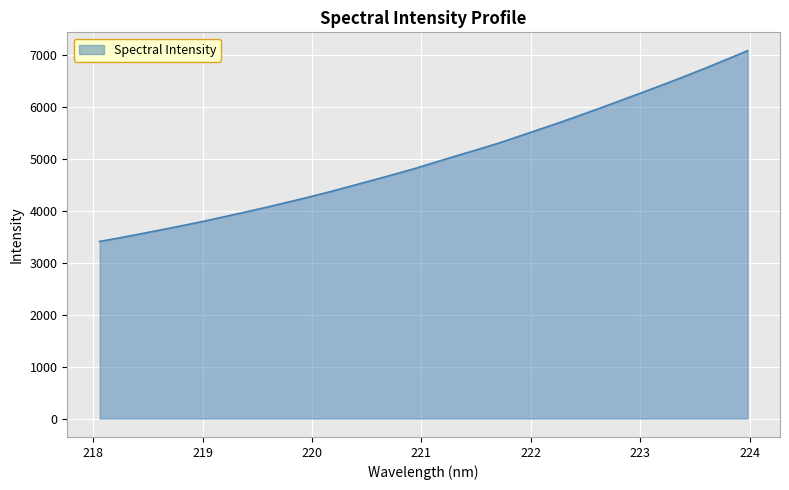

What is the difference between the maximum and minimum values?

3675.9